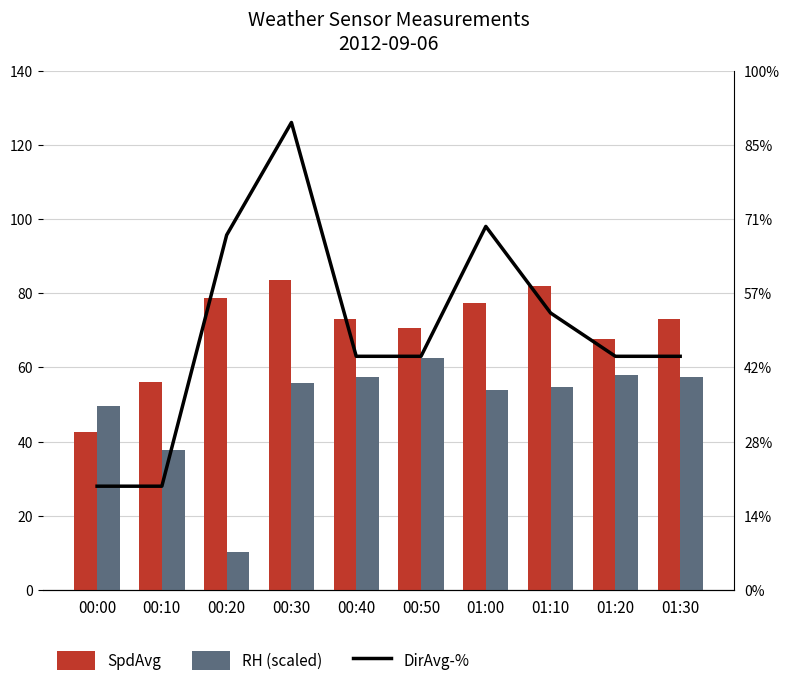

Reading right to left, what are all the values shown in this chart?

SpdAvg: 01:30=73.2	01:20=67.7	01:10=81.8	01:00=77.3	00:50=70.7	00:40=73.2	00:30=83.6	00:20=78.7	00:10=56.1	00:00=42.7
RH (scaled): 01:30=57.6	01:20=57.8	01:10=54.8	01:00=54.0	00:50=62.5	00:40=57.6	00:30=55.9	00:20=10.3	00:10=37.8	00:00=49.6
DirAvg-%: 01:30=63.0	01:20=63.0	01:10=74.7	01:00=98.0	00:50=63.0	00:40=63.0	00:30=126.0	00:20=95.7	00:10=28.0	00:00=28.0